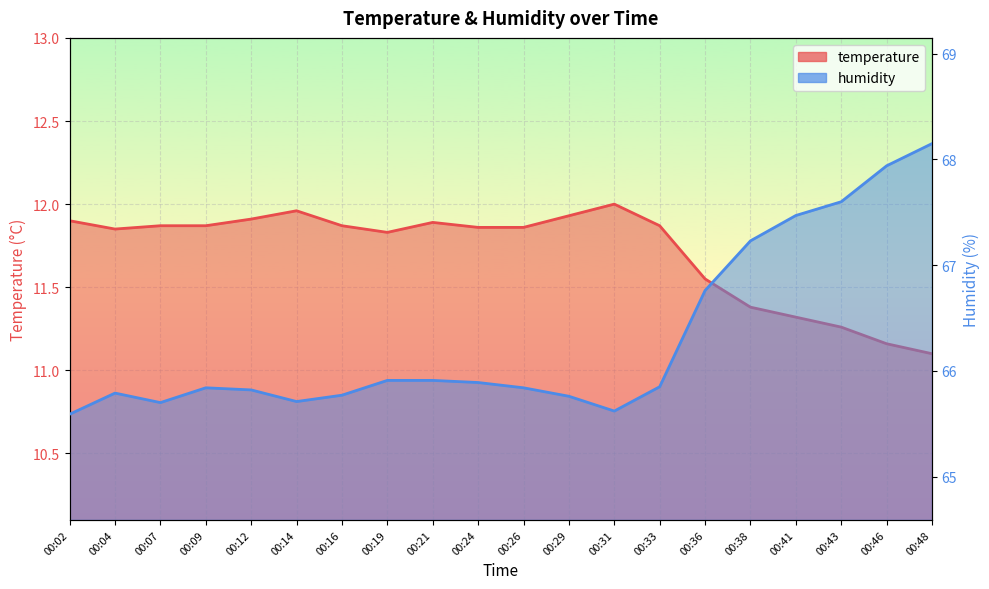

At 00:31, list the series in order from largest to smallest.

humidity, temperature